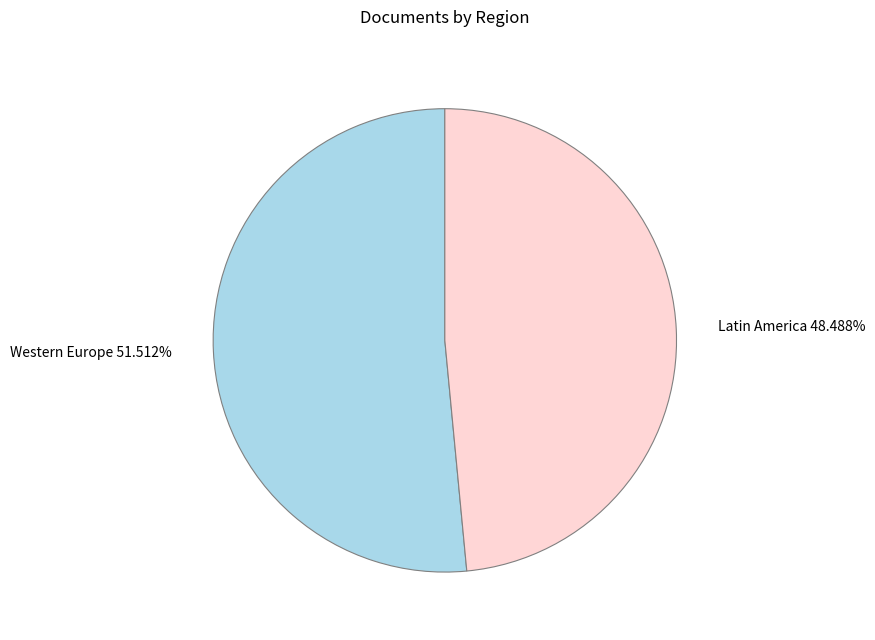

What is the majority slice?

Western Europe 51.512%